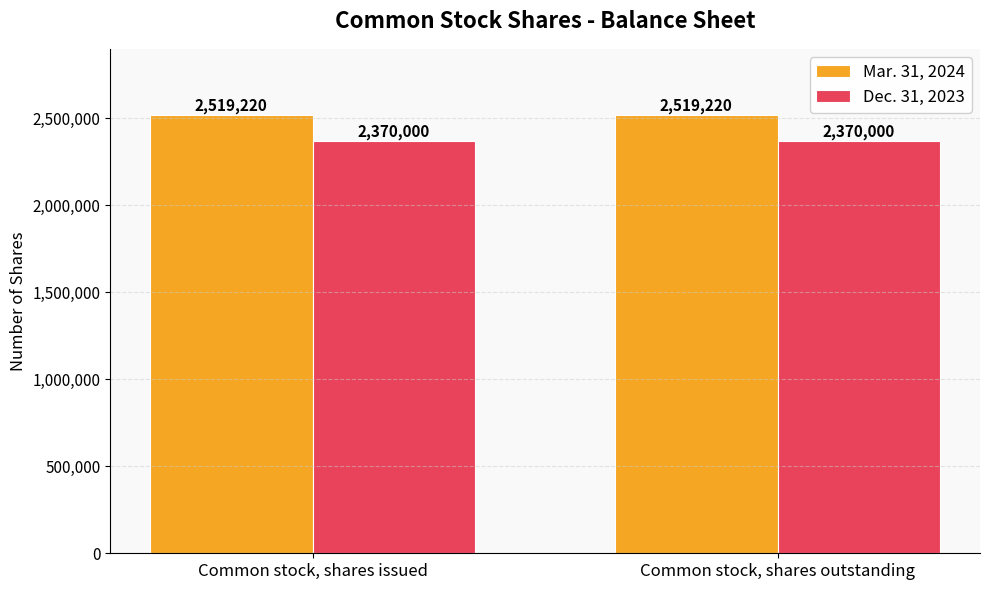

Rank the series by their maximum value, from highest to lowest.

Mar. 31, 2024, Dec. 31, 2023